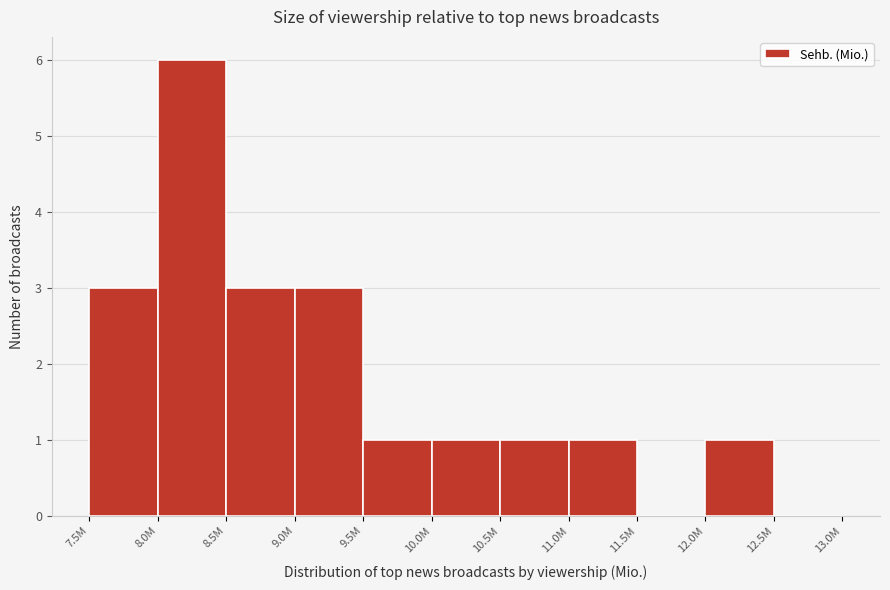

Reading left to right, what are all the values shown in this chart?

7.5M=3	8.0M=6	8.5M=3	9.0M=3	9.5M=1	10.0M=1	10.5M=1	11.0M=1	11.5M=0	12.0M=1	12.5M=0